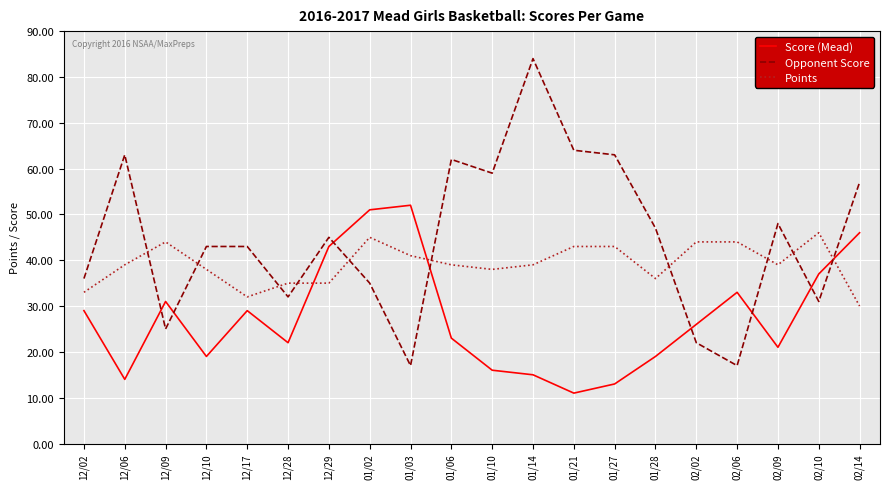

The value of Score (Mead) at 12/02 is 29. True or false?

True